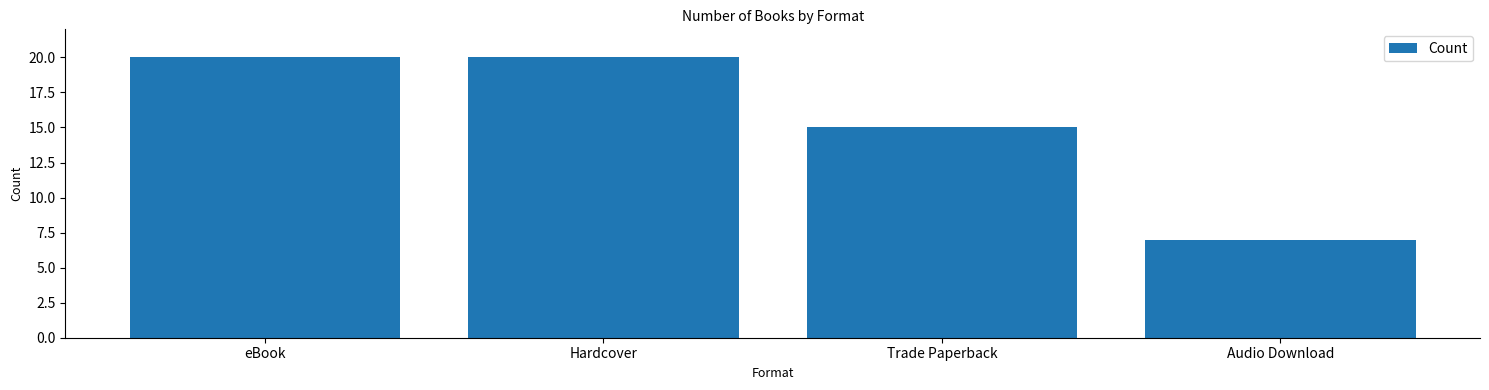

Which category has the lowest value across all series?

Audio Download